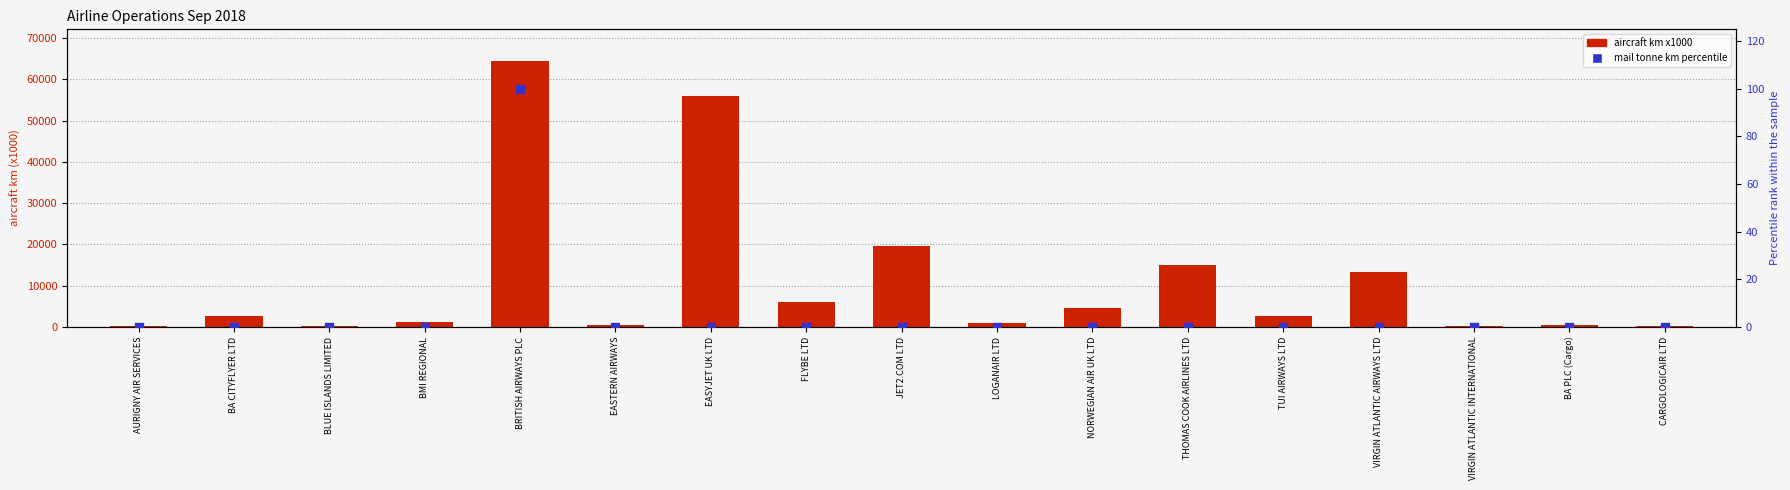

Which series reaches the minimum Y coordinate?

mail tonne km percentile